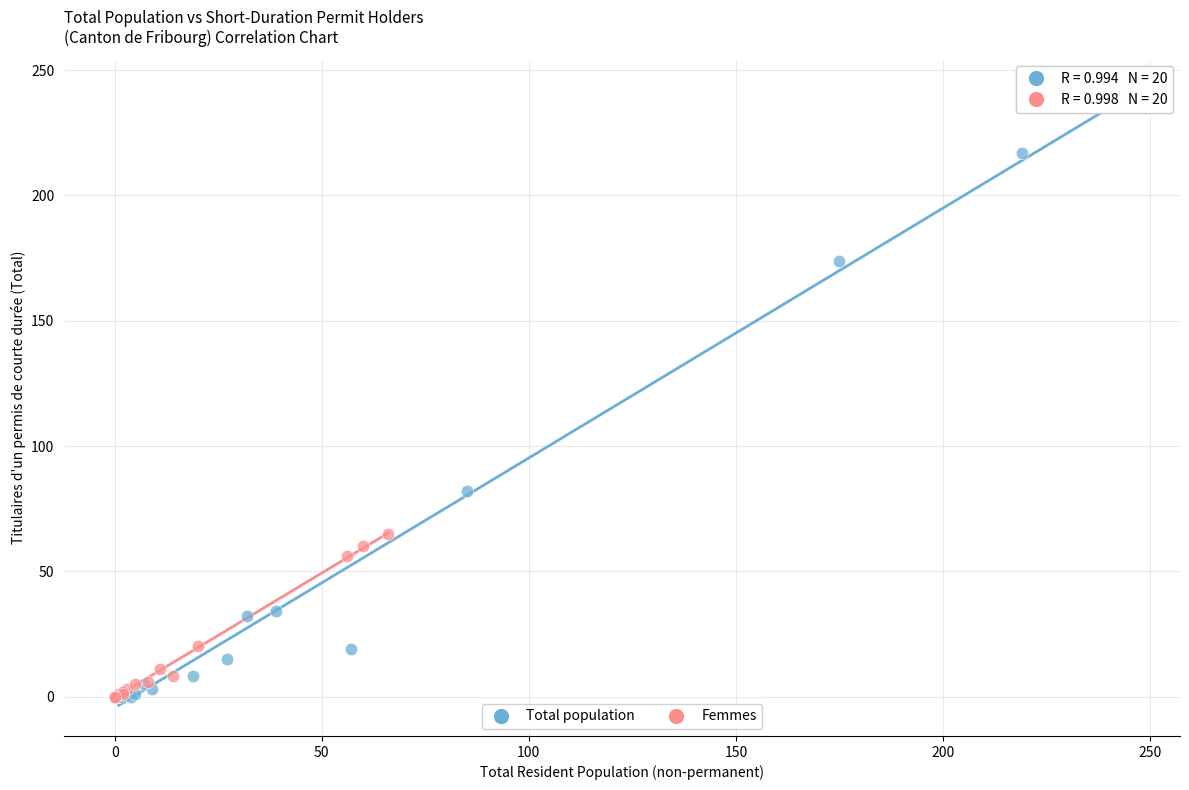

Which series reaches the maximum Y coordinate?

Total population